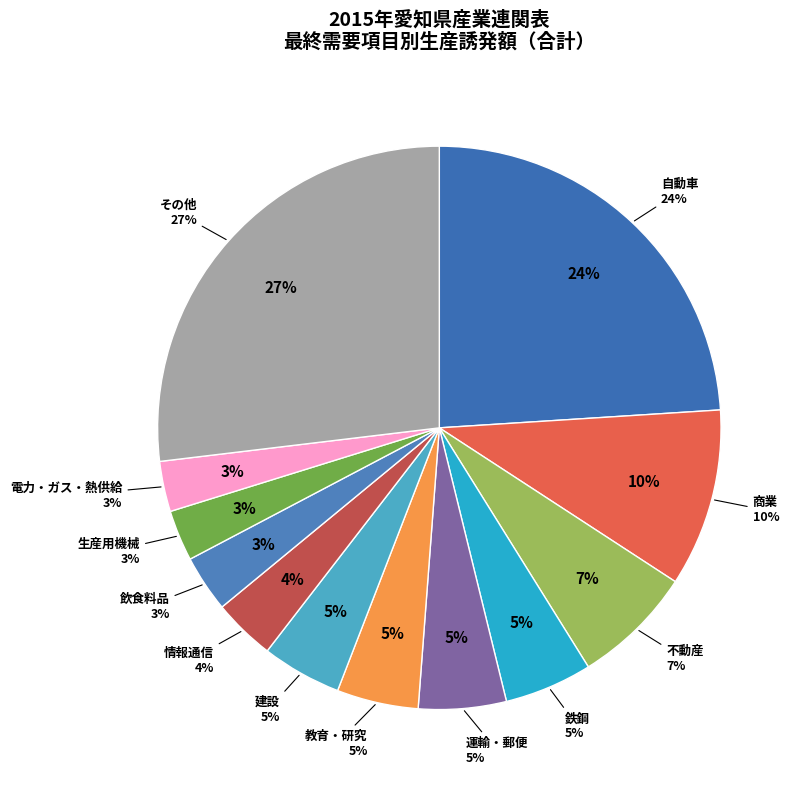

Combined, what portion of the pie is 不動産 and 生産用機械?

9.9%